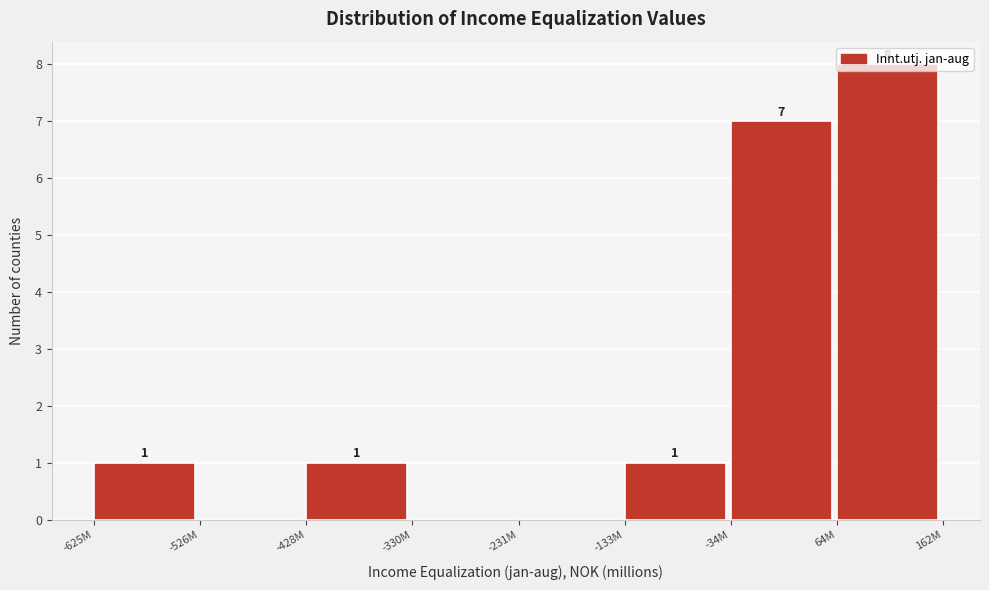

Which category has the highest value across all series?

64M